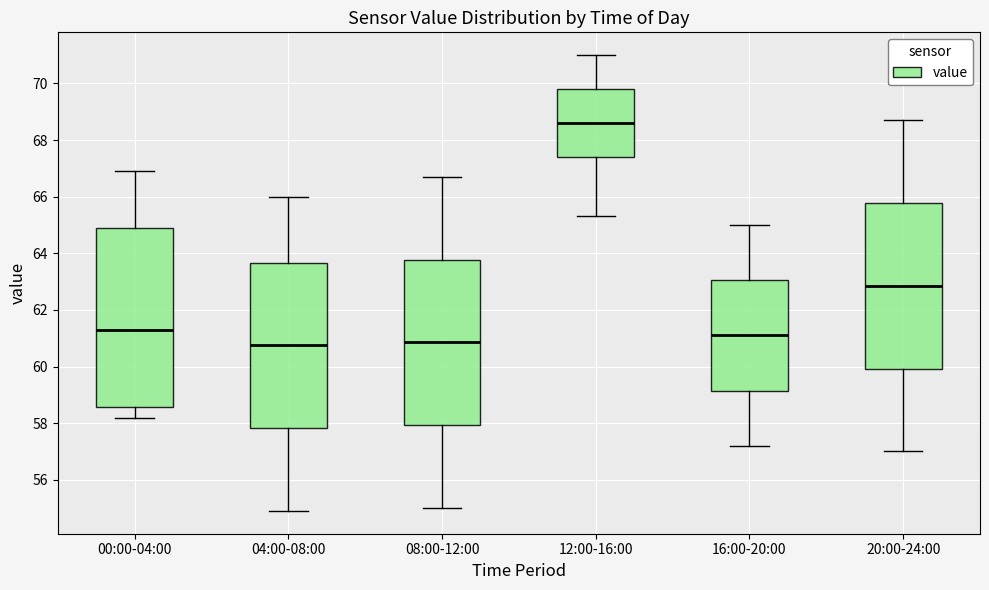

Reading left to right, read every box against the y-axis: the position of its median line, the range the box covers, and the ends of its whiskers. The values are not printed on the chart, so give them approximately, as read against the axis.

00:00-04:00: median 61.4, box 58.6 to 65.0, whiskers 58.2 to 67.0
04:00-08:00: median 60.8, box 57.8 to 63.6, whiskers 55.0 to 66.0
08:00-12:00: median 60.8, box 58.0 to 63.8, whiskers 55.0 to 66.8
12:00-16:00: median 68.6, box 67.4 to 69.8, whiskers 65.4 to 71.0
16:00-20:00: median 61.2, box 59.2 to 63.0, whiskers 57.2 to 65.0
20:00-24:00: median 62.8, box 60.0 to 65.8, whiskers 57.0 to 68.8